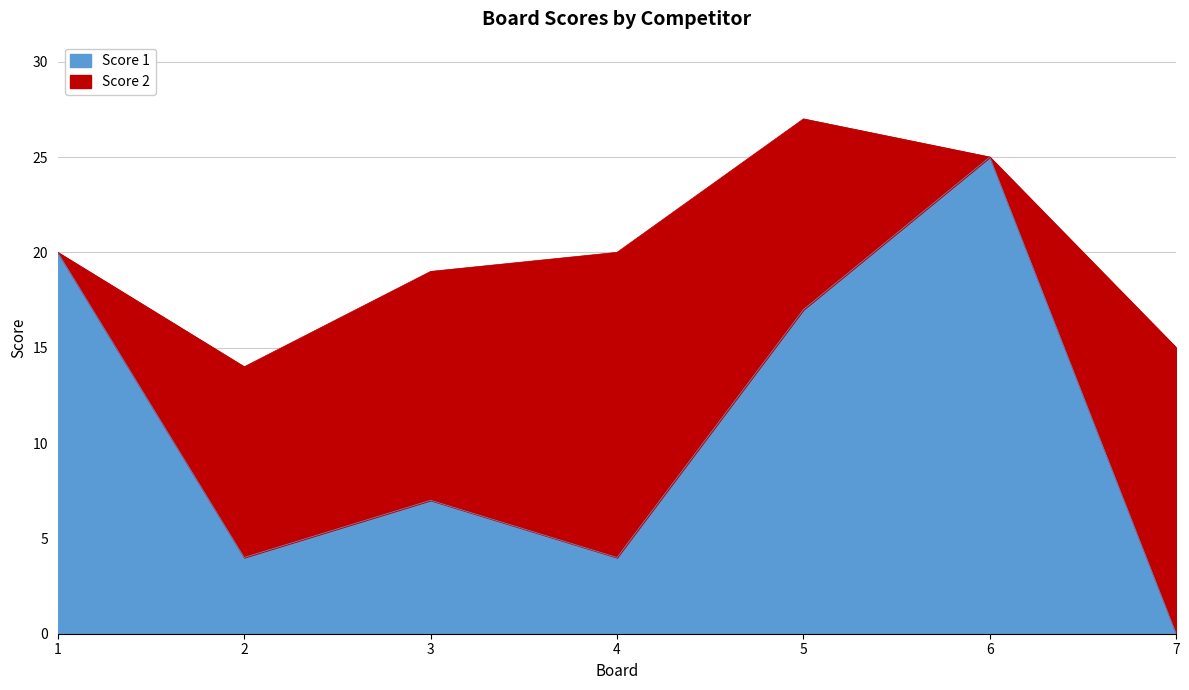

Which has a higher value, 6 or 3?

6